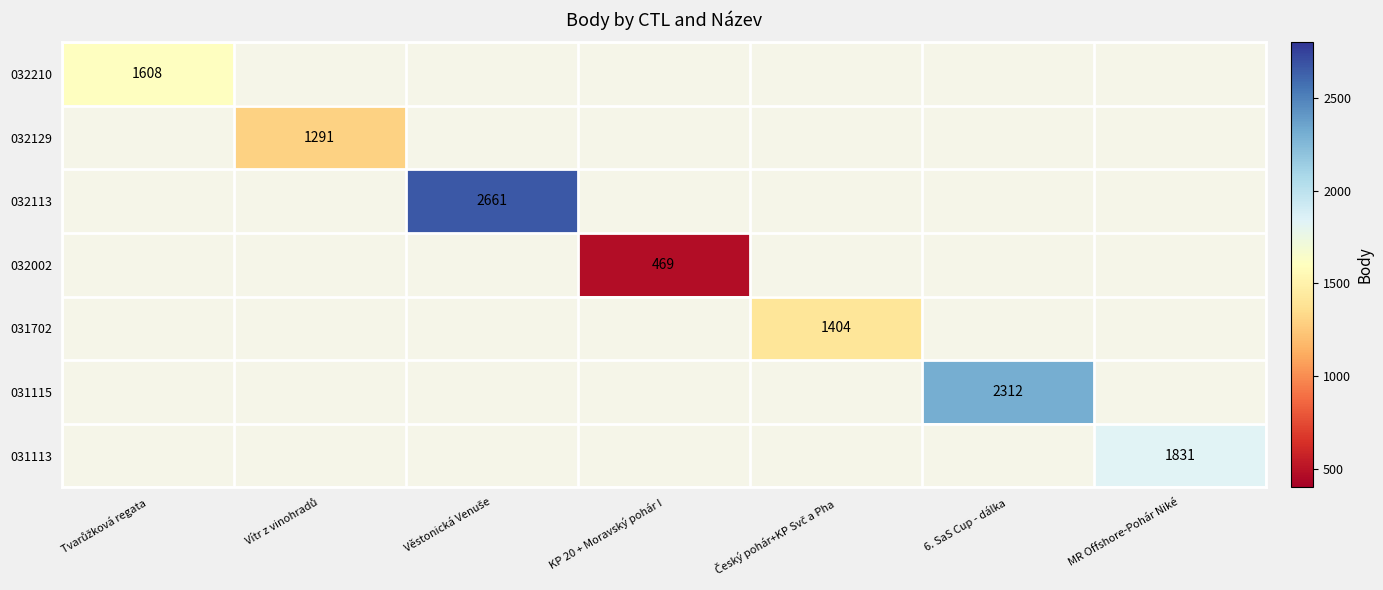

True or false: 031113 has a value of 1007 at MR Offshore-Pohár Niké.

False